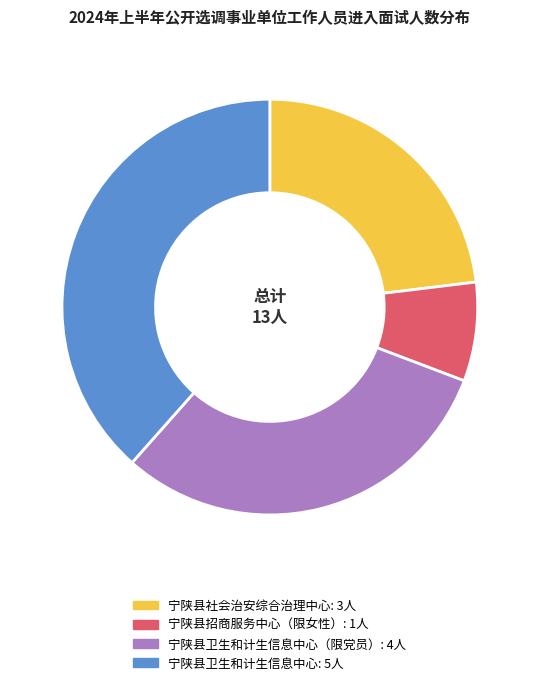

Is there any slice that represents more than half of the pie?

No